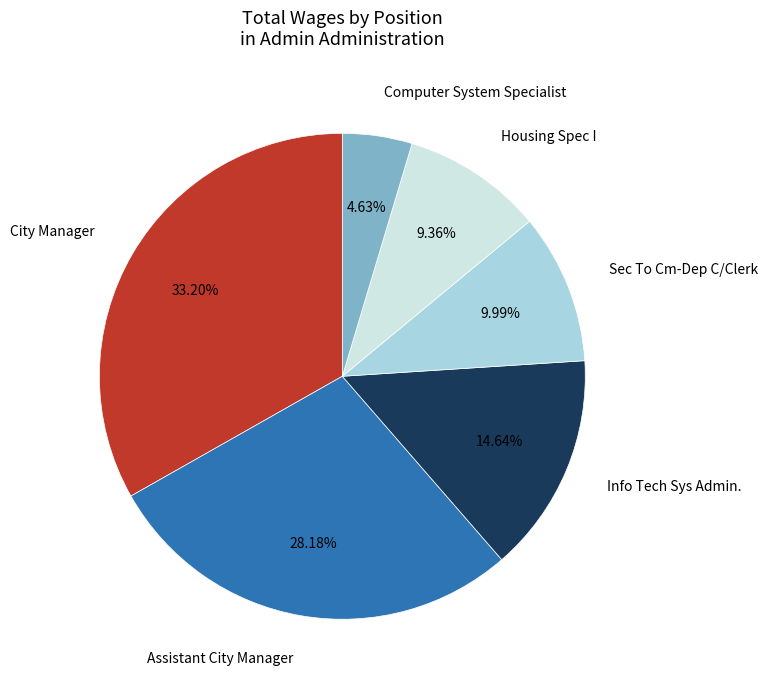

Between Housing Spec I and Info Tech Sys Admin., which is larger?

Info Tech Sys Admin.